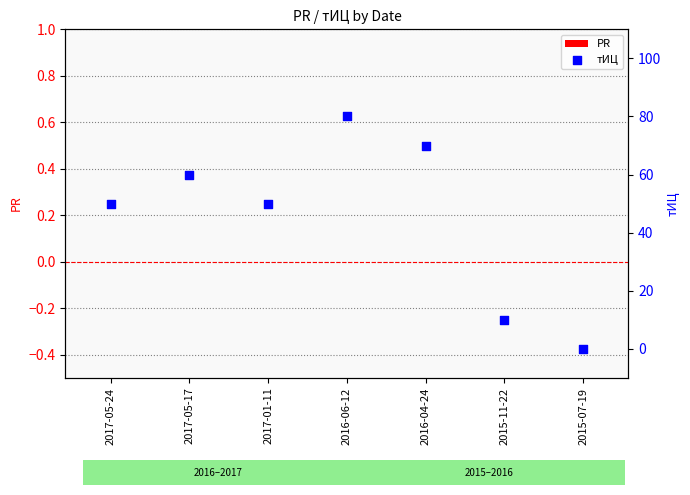

What is the total value across all series at 2017-05-24?

50